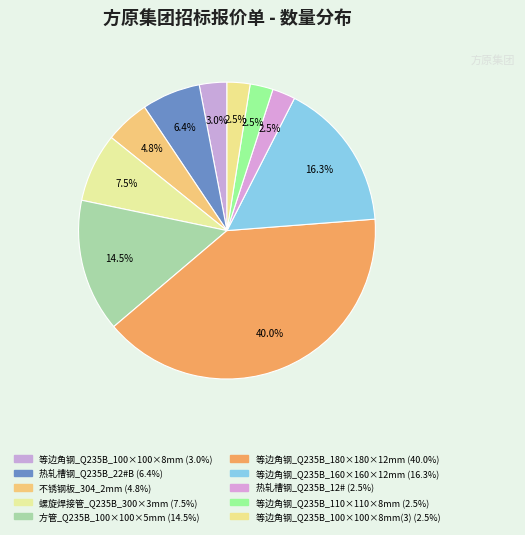

Count the number of slices in the pie.

10